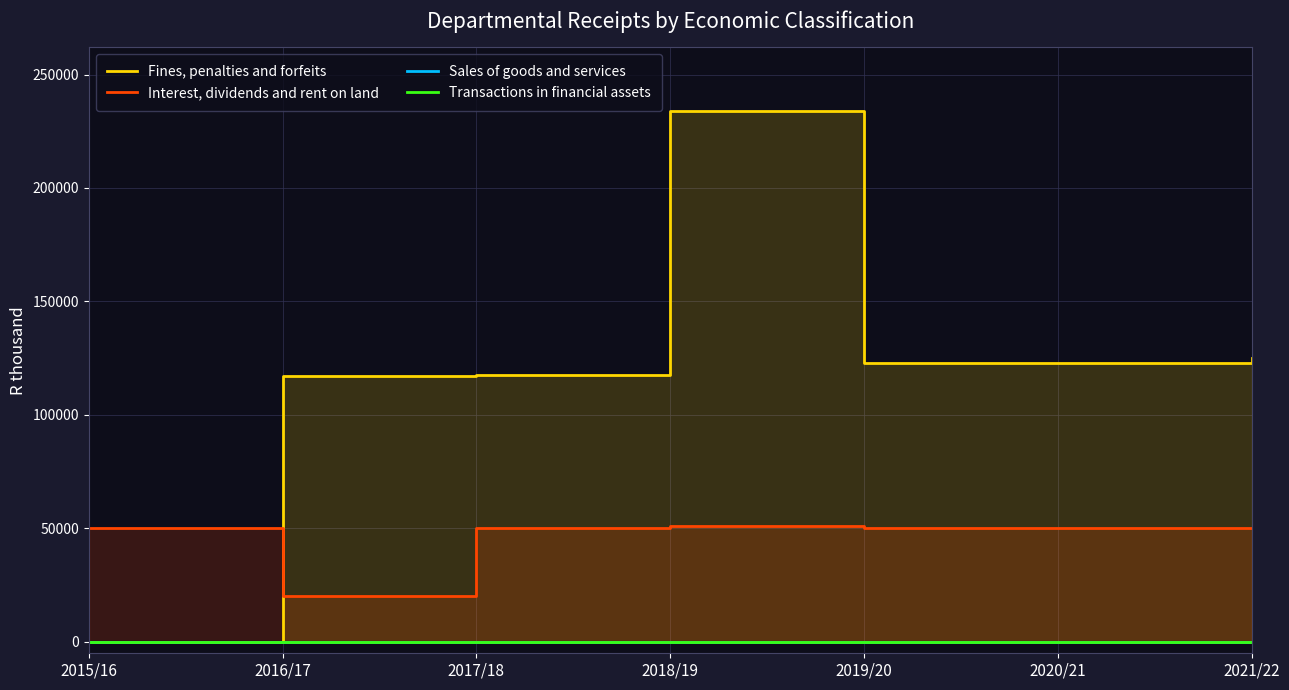

How many data points in Fines, penalties and forfeits are above 123000?

2